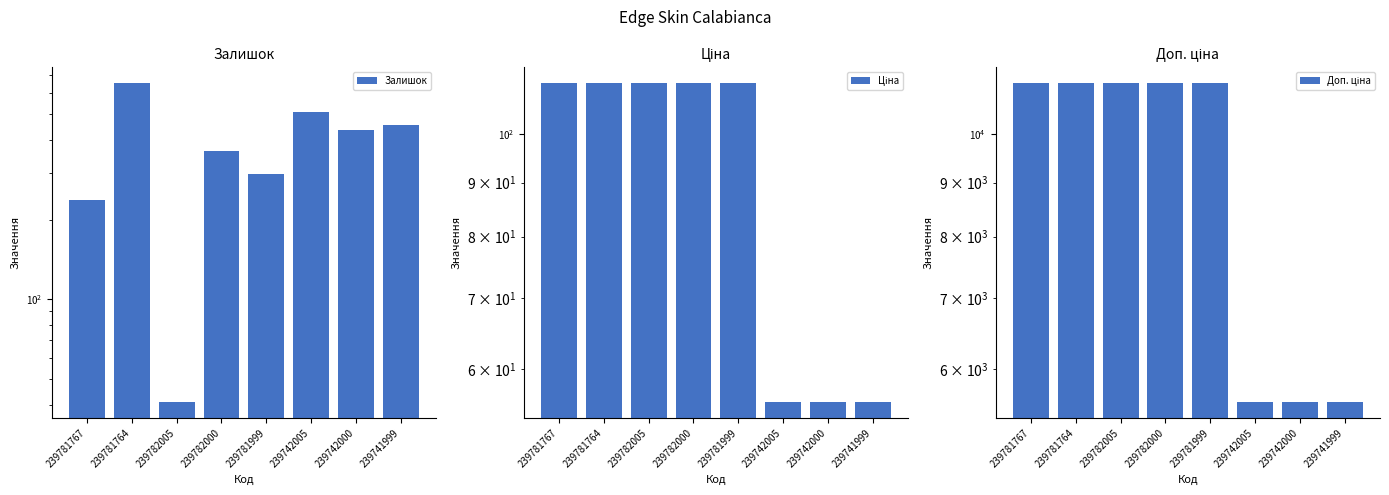

What is the label of the 6th bar from the left?

239742005